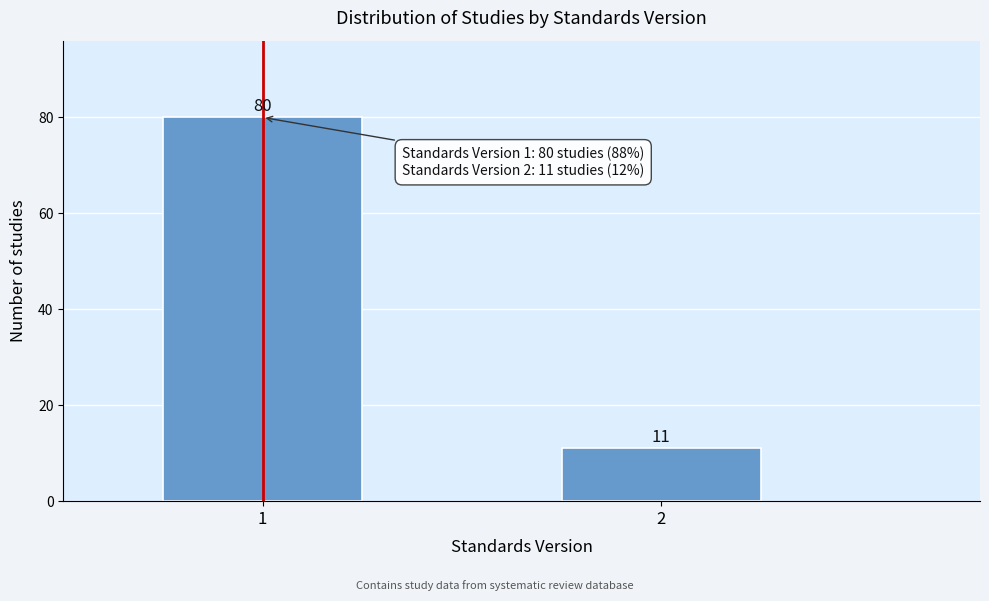

Reading left to right, list all the values displayed in this chart.

80	11